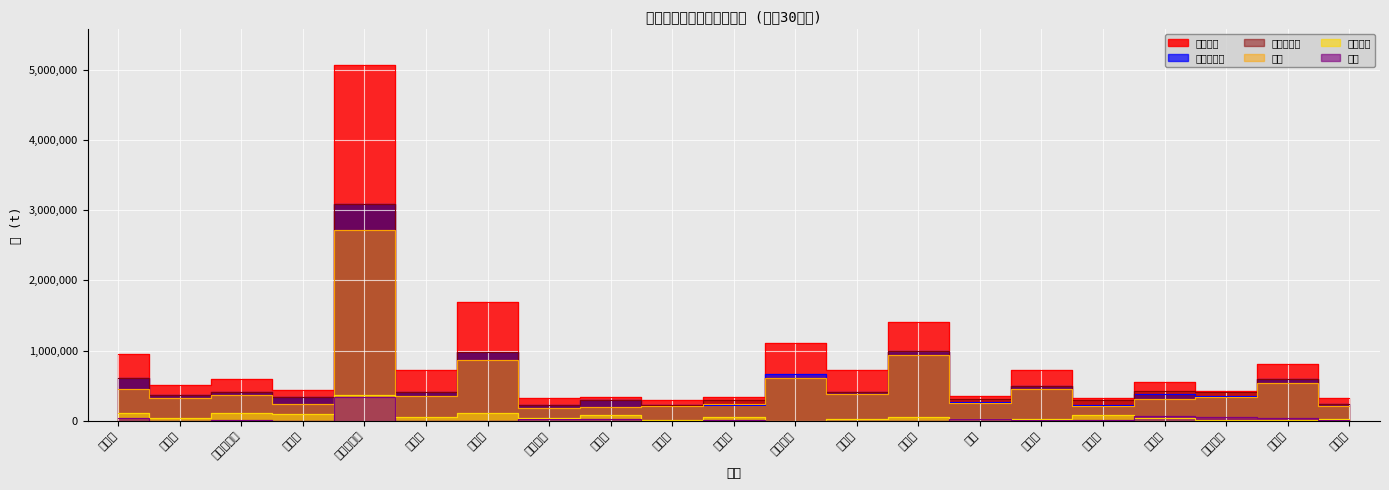

List the labels in order of 埋立 value, smallest first.

川崎市, 大阪市, 静岡市, 千葉市, 京都市, 名古屋市, 横浜市, 仙台市, 熊本市, 岡山市, 浜松市, さいたま市, 神戸市, 相模原市, 堺市, 新潟市, 札幌市, 福岡市, 北九州市, 広島市, 東京都区部